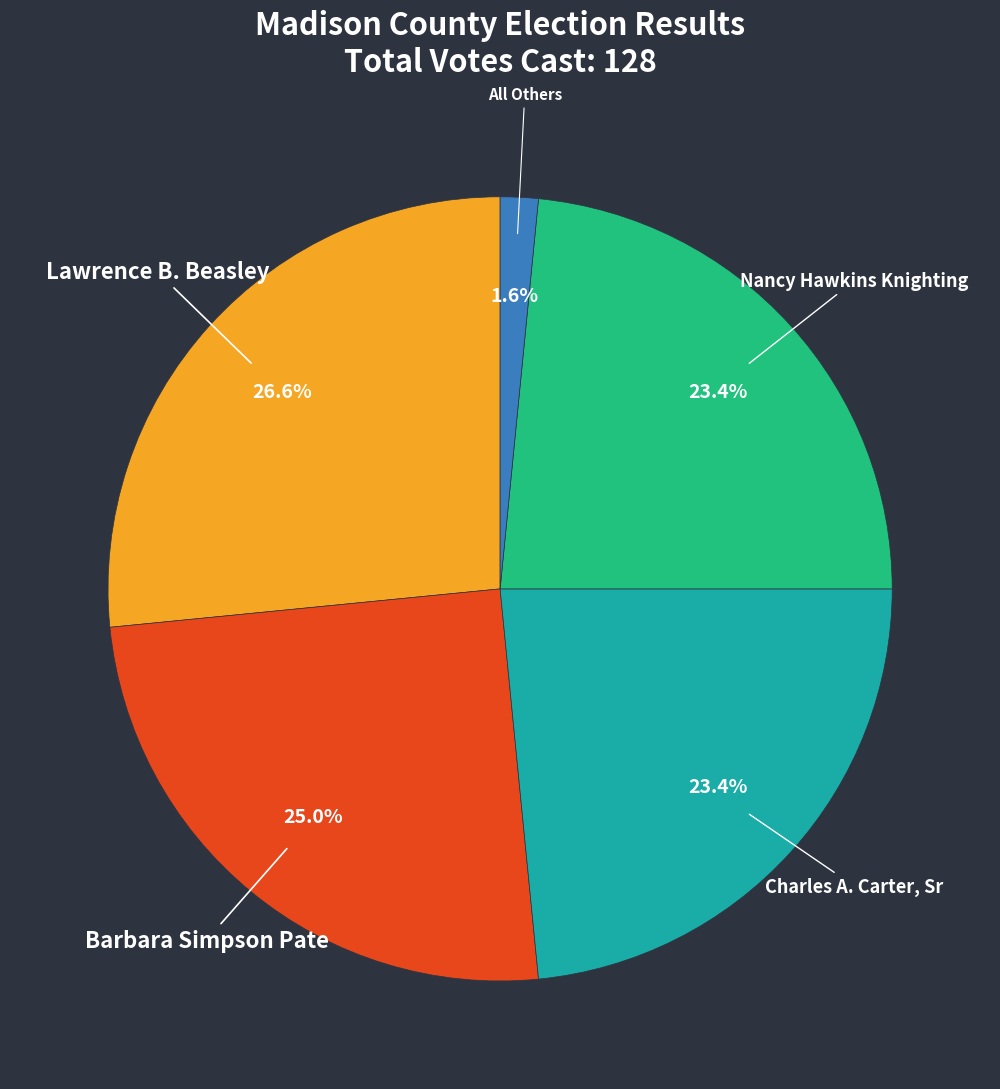

Is there a majority slice in this chart?

No